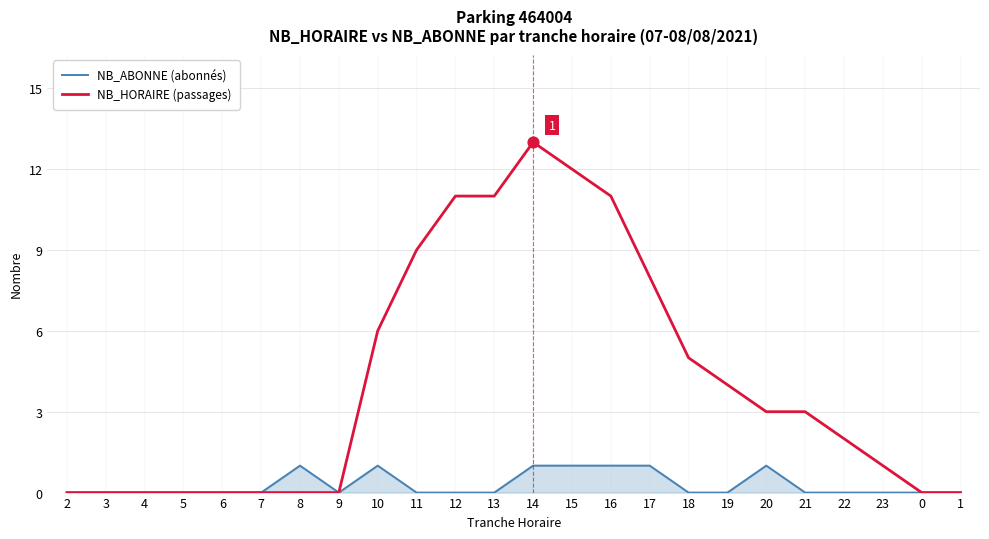

Which series has the largest total across all categories?

NB_HORAIRE (passages)